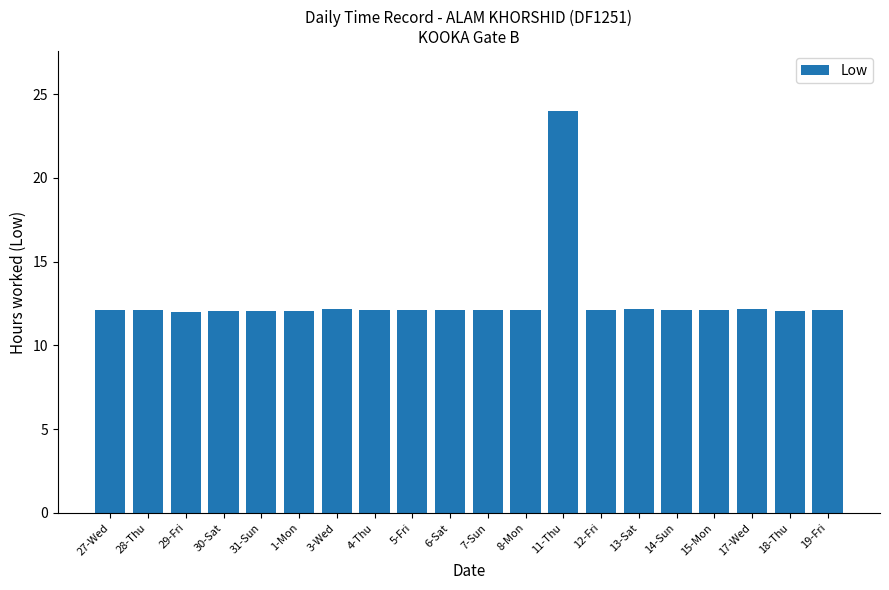

At which category does the chart reach its peak across all series?

11-Thu